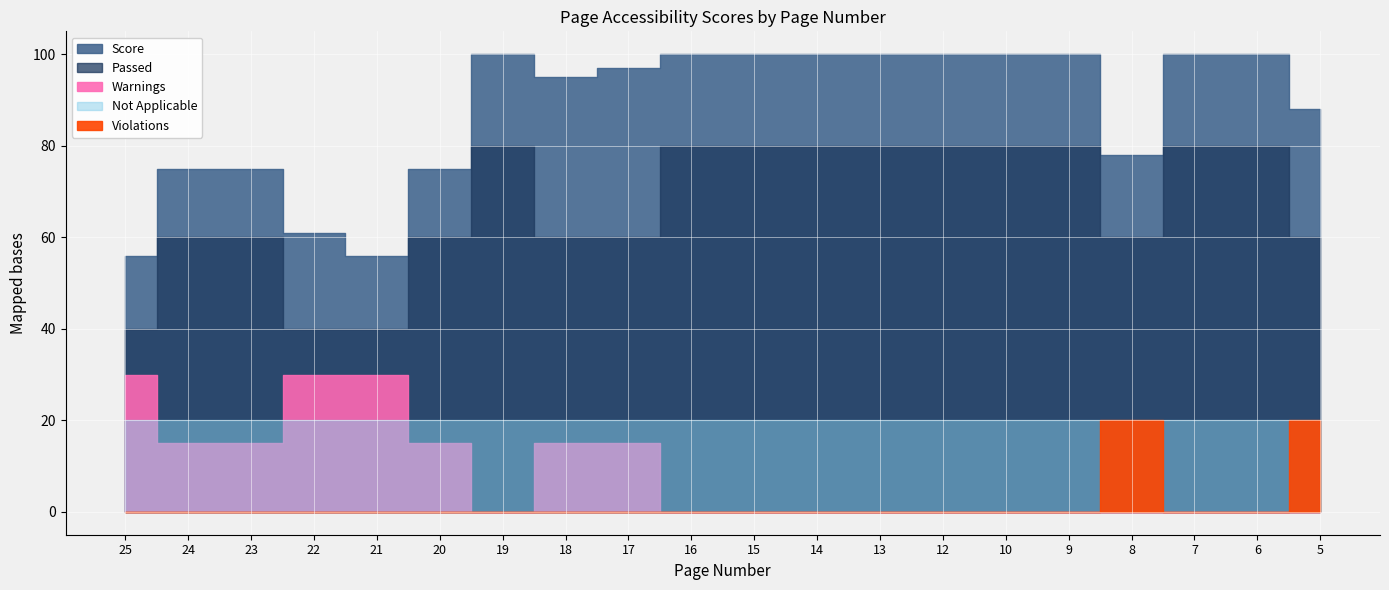

How many data points does each series have?

20